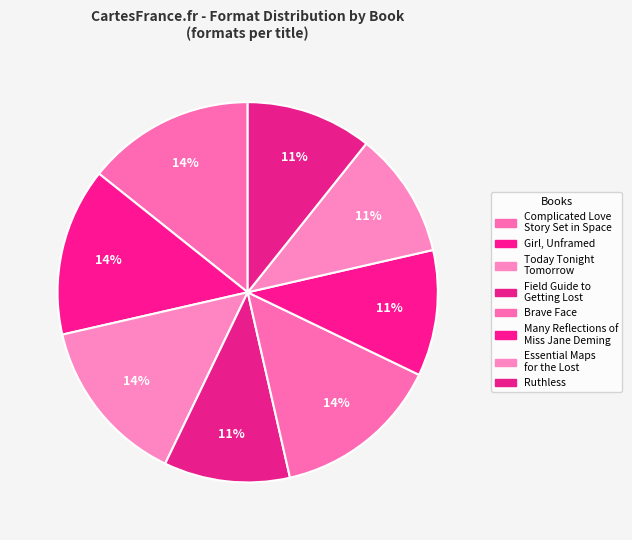

Which slice is the smallest?

Field Guide to Getting Lost